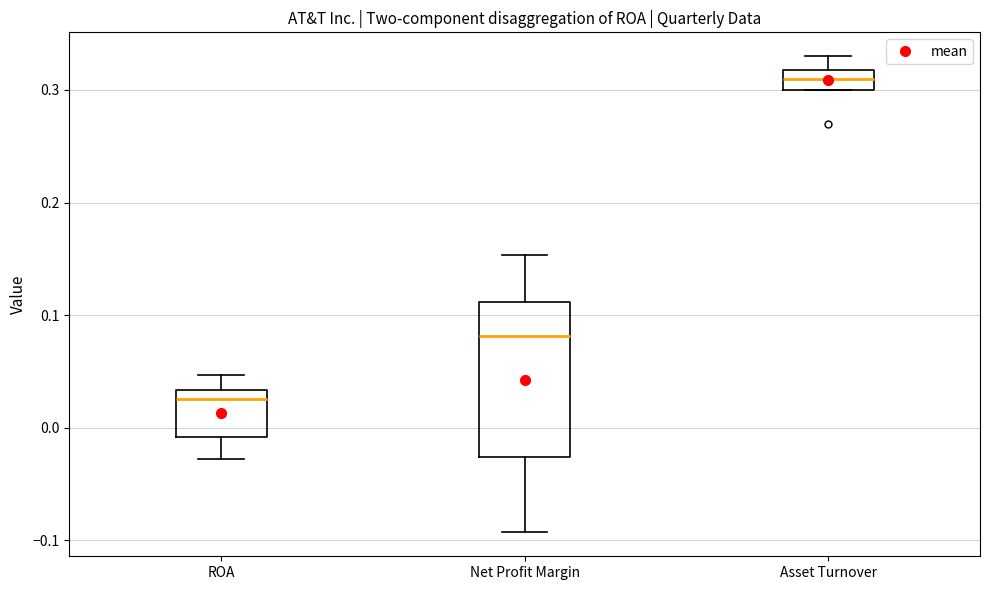

Where is the lower edge of the box for Net Profit Margin on the y-axis? The values are not printed on the chart, so give them approximately, as read against the axis.

-0.03